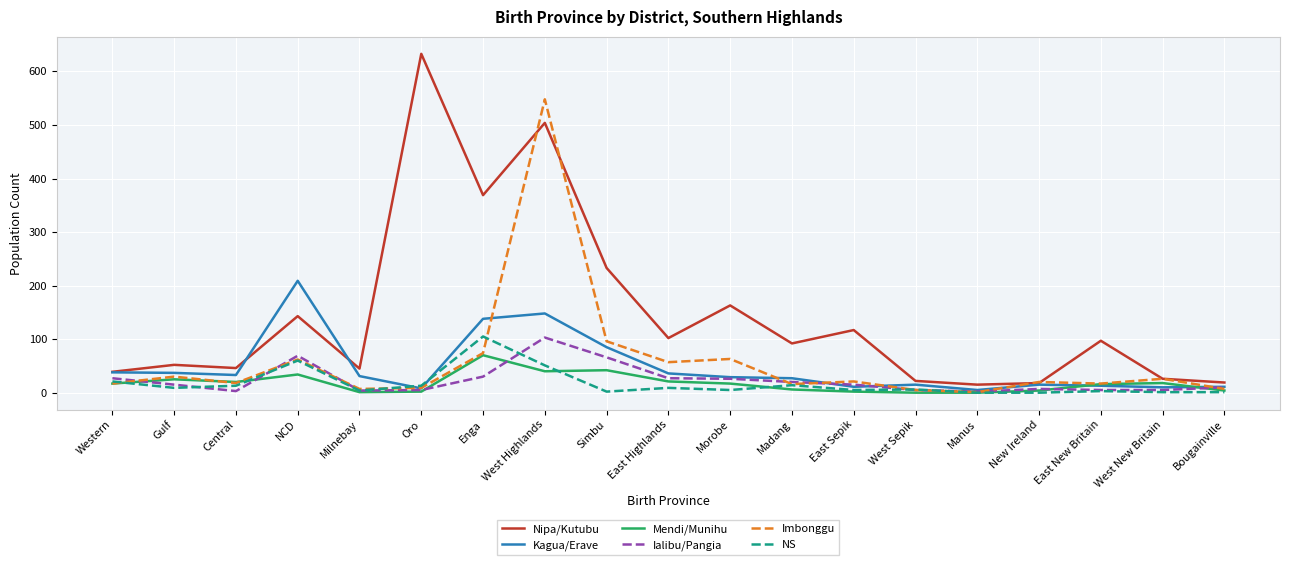

Which series has the widest spread of values?

Nipa/Kutubu